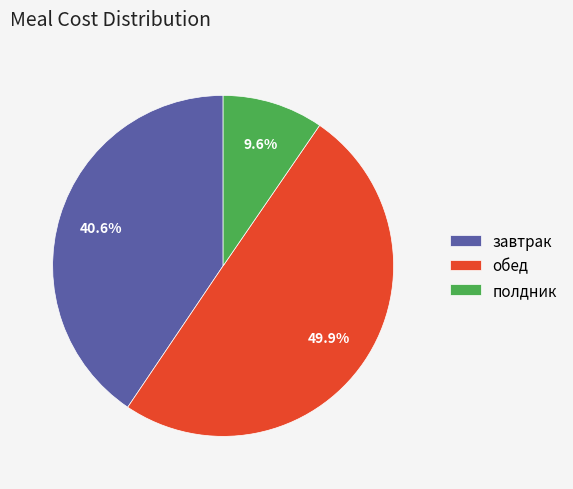

Between обед and завтрак, which is larger?

обед